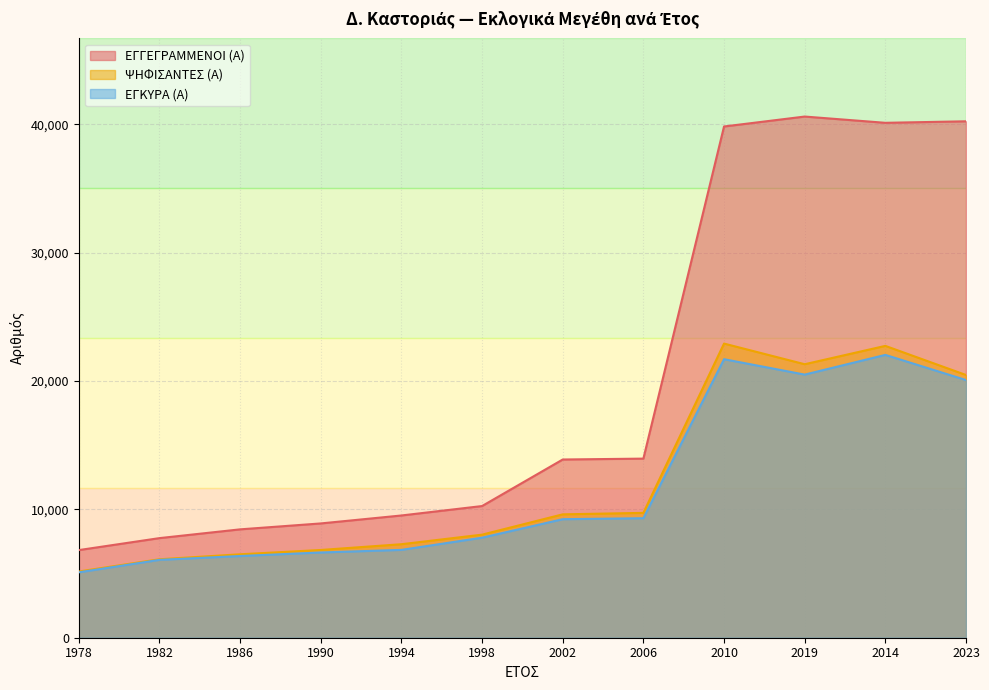

The ΕΓΓΕΓΡΑΜΜΕΝΟΙ (Α) series shows 13954 at 2006. True or false?

True